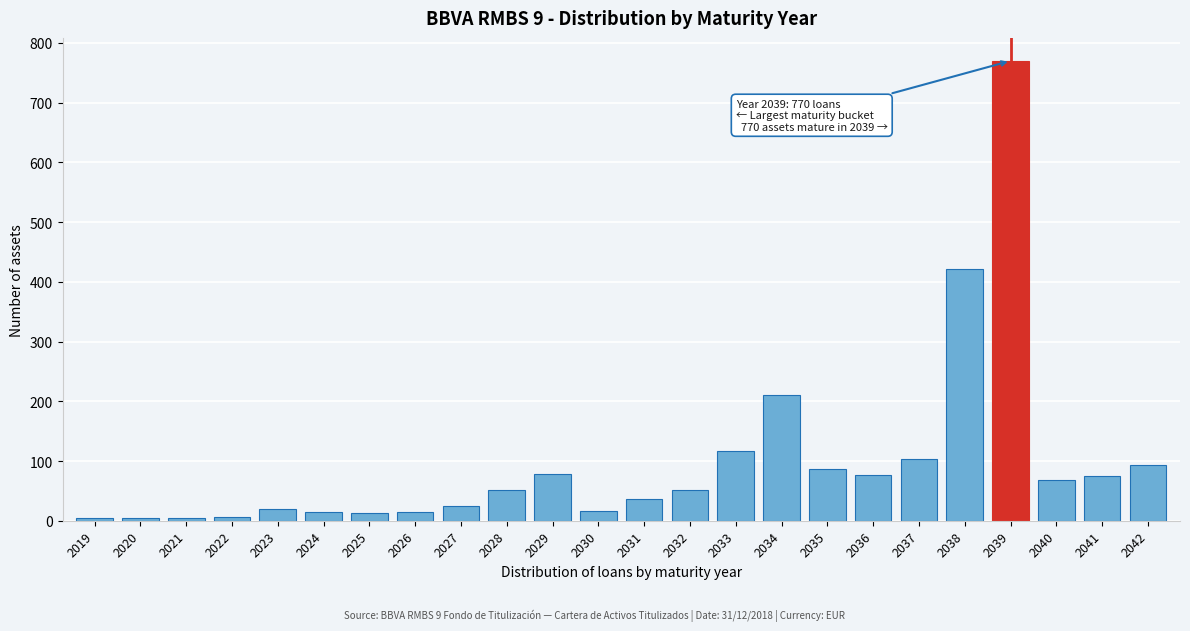

What is the ratio of the value at 2034 to the value at 2037?

2.0